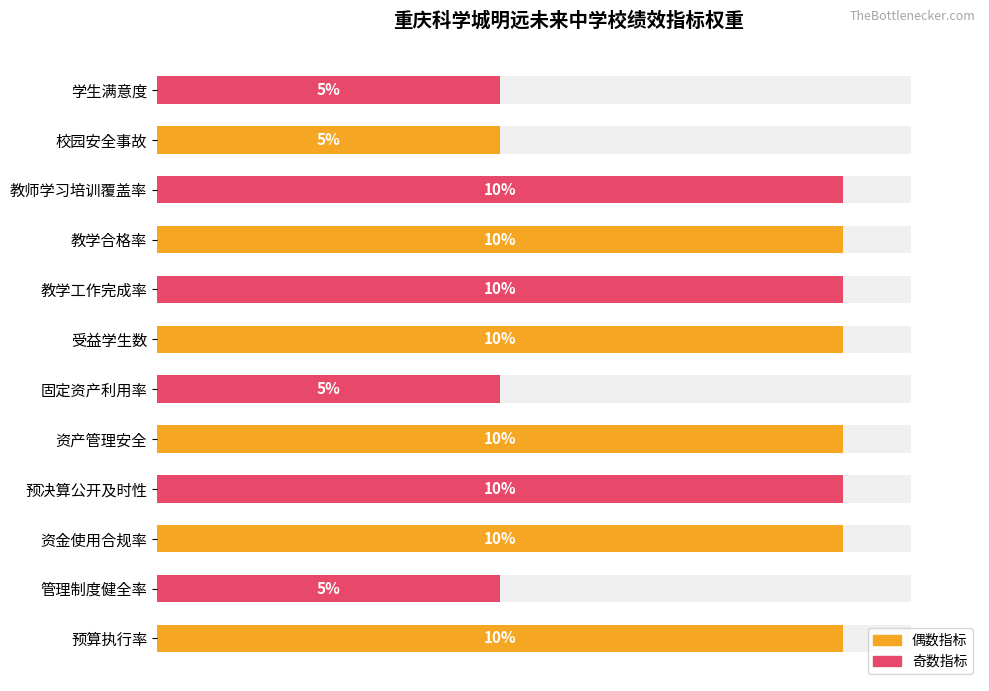

Count the number of categories in the chart.

12